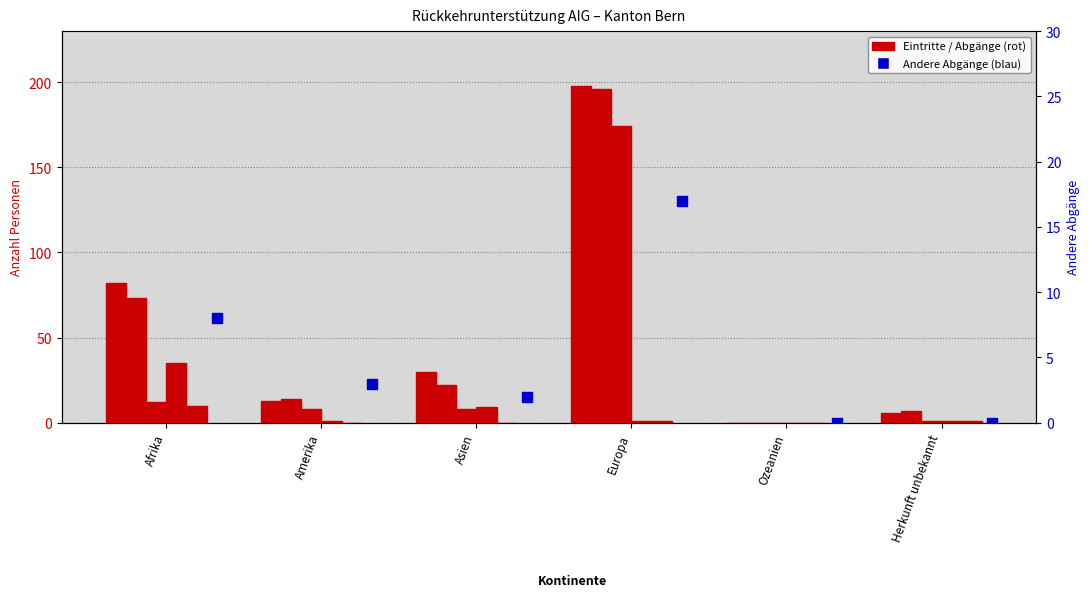

Is the value of Total Eintritte at Herkunft unbekannt greater than the value of Andere Abgänge at Amerika?

Yes